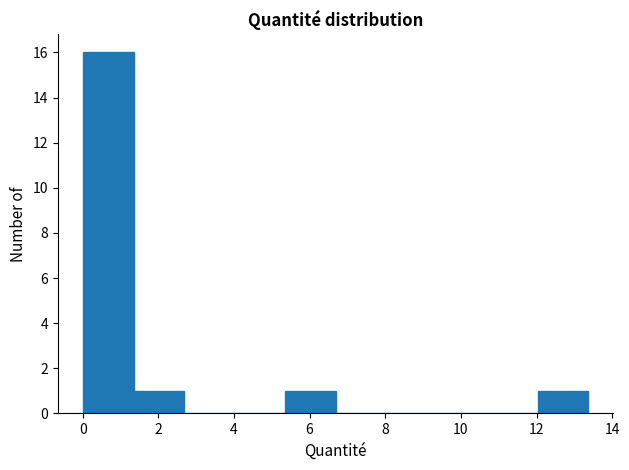

Which range on the x-axis has the tallest bar?

0.0 to 1.4